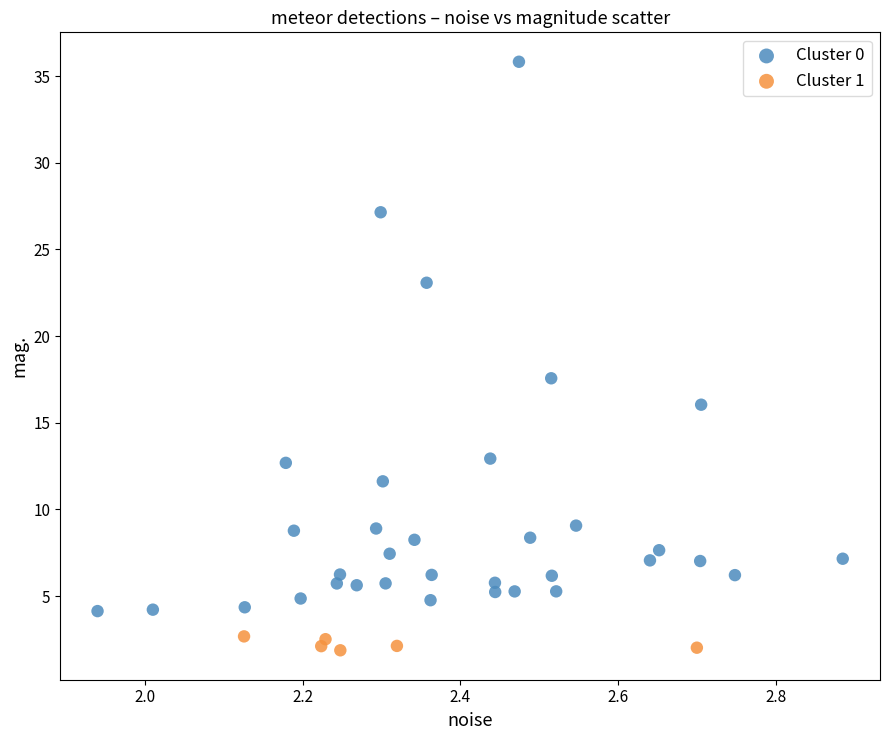

Which series reaches the maximum Y coordinate?

Cluster 0